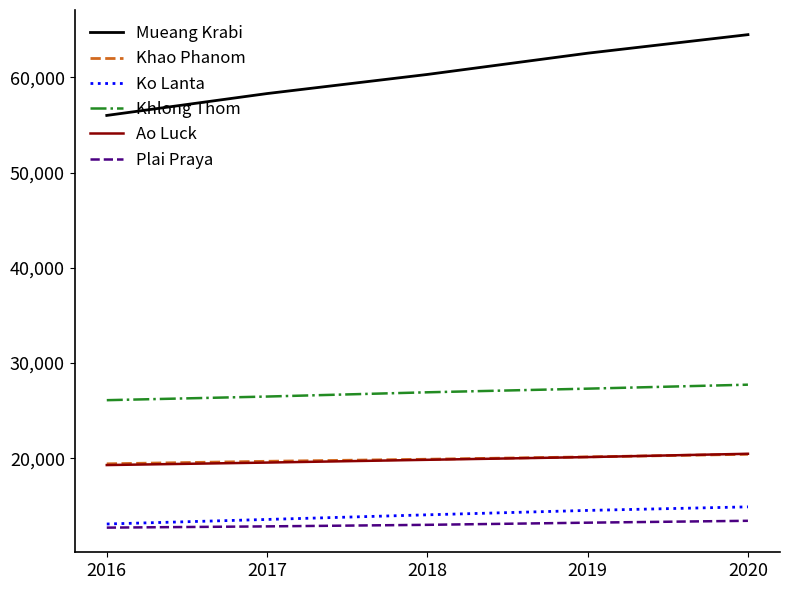

Does the chart display data point markers on the line(s)?

No